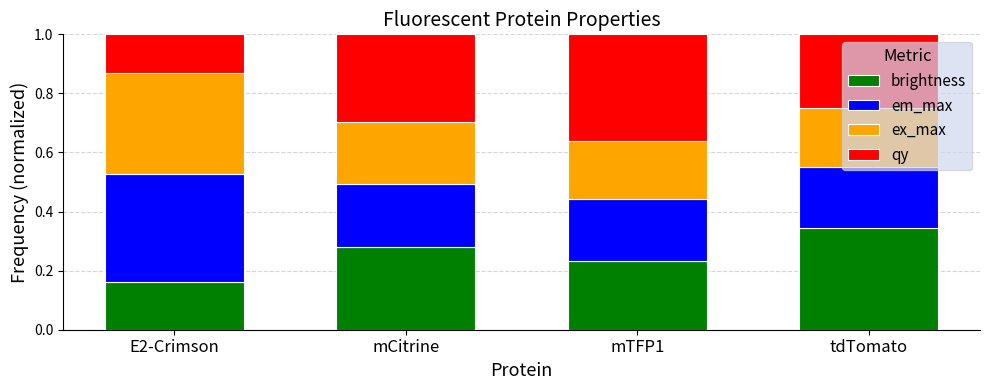

At which label does brightness reach its minimum?

E2-Crimson